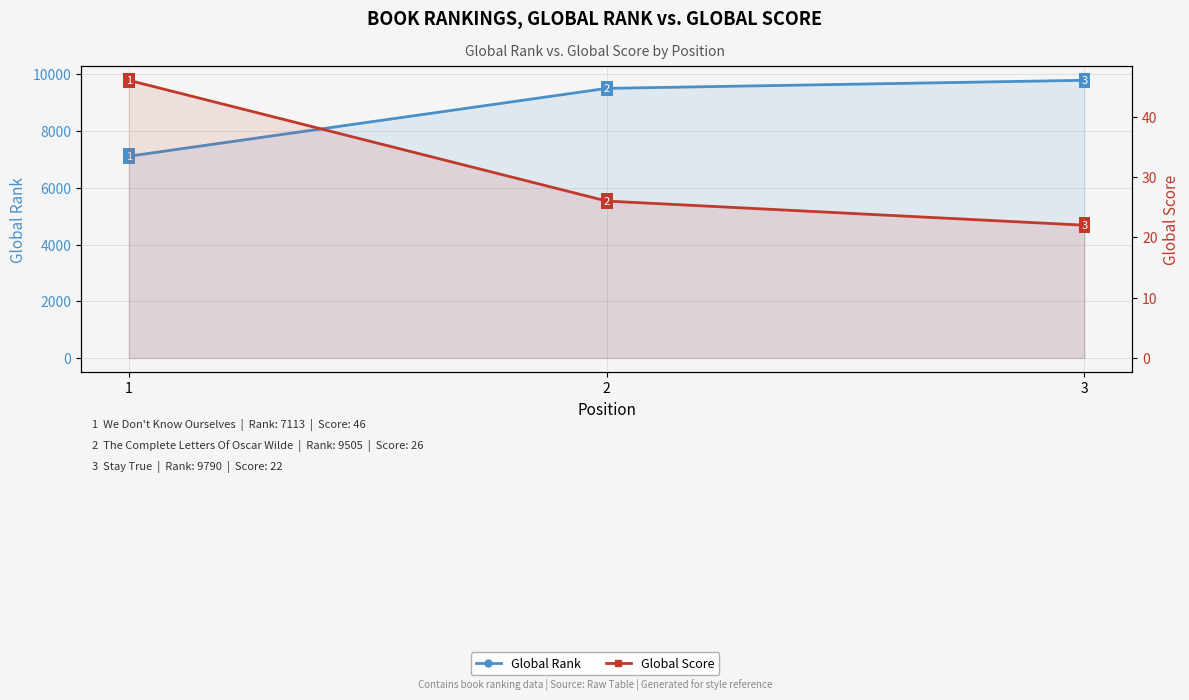

Is it true that Global Rank equals 7113 at 1?

True